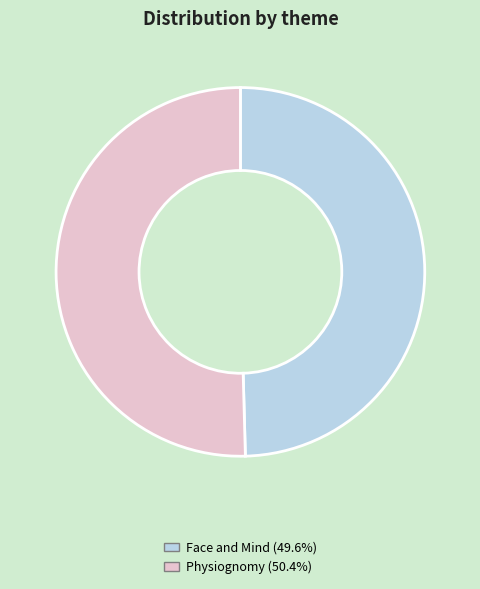

Is there any slice that represents more than half of the pie?

Yes